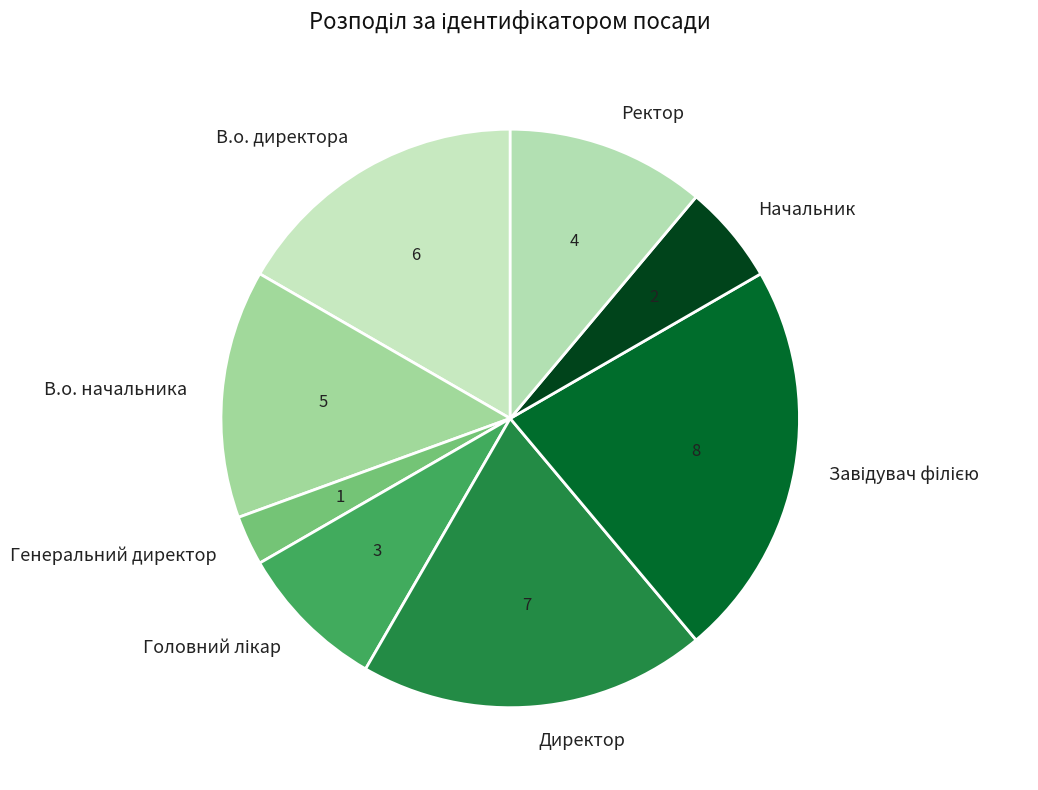

Is Генеральний директор the majority of the pie?

No